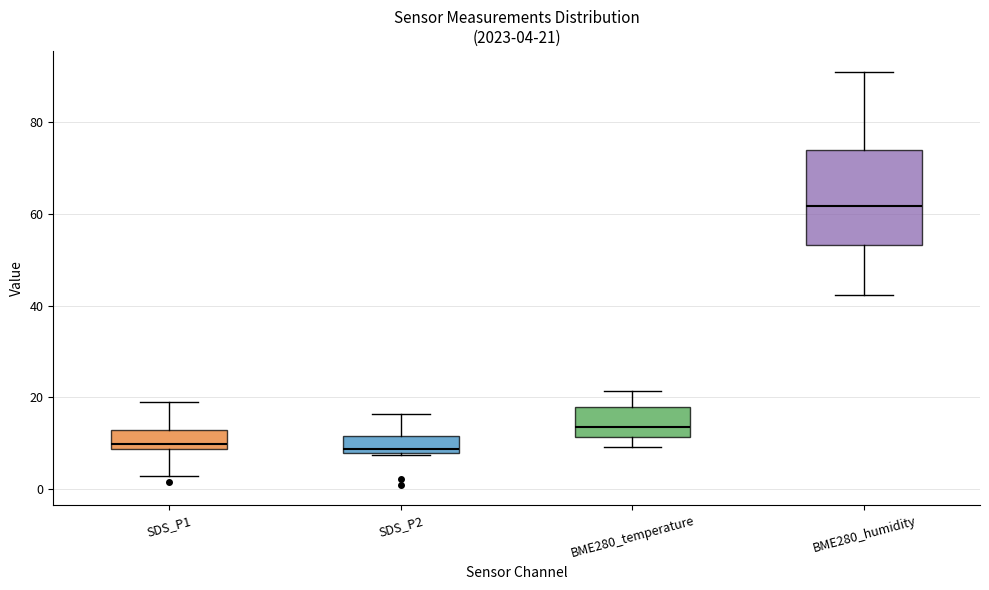

Which box is the tallest, from its lower edge to its upper edge?

BME280_humidity